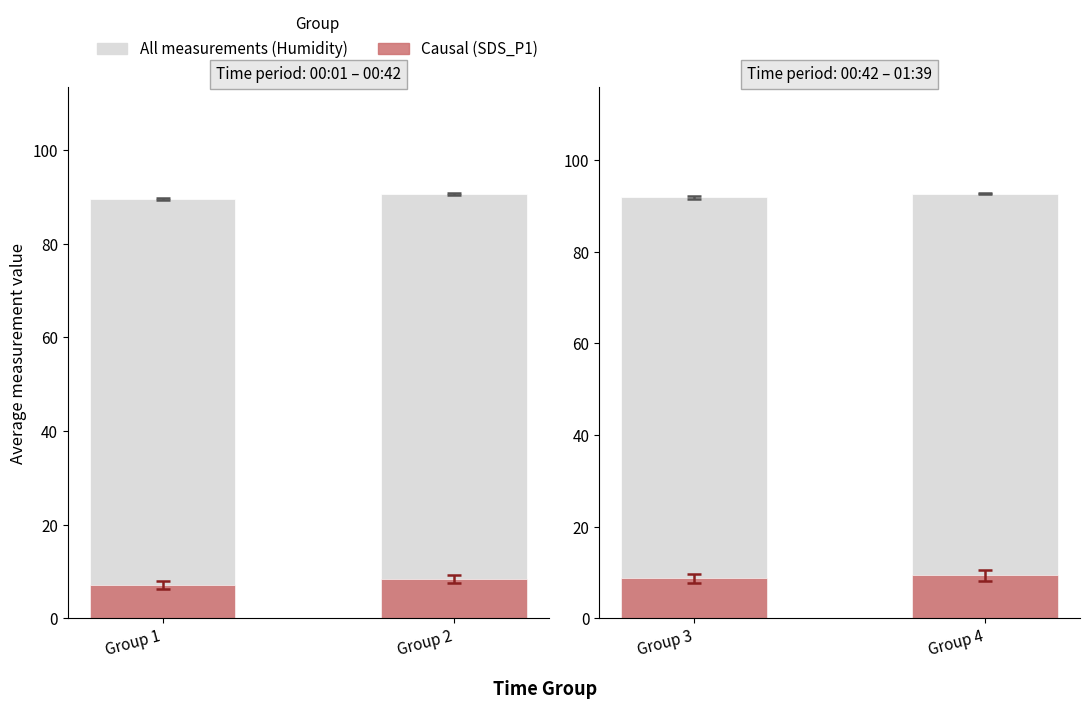

List the series in order of their overall mean, lowest first.

Causal (SDS_P1), All measurements (Humidity)